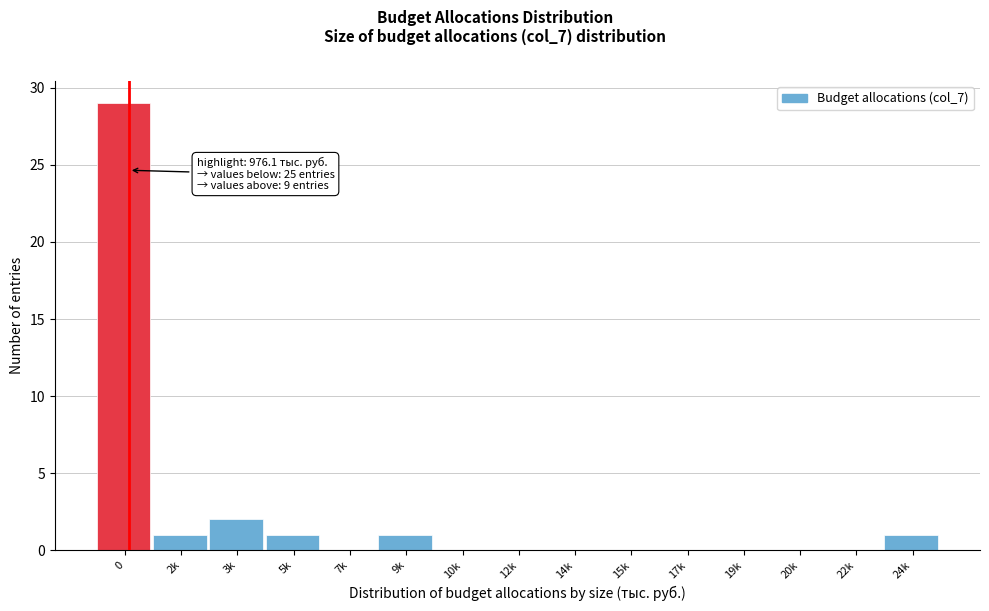

Reading right to left, list all the values displayed in this chart.

24k=1	22k=0	20k=0	19k=0	17k=0	15k=0	14k=0	12k=0	10k=0	9k=1	7k=0	5k=1	3k=2	2k=1	0=29